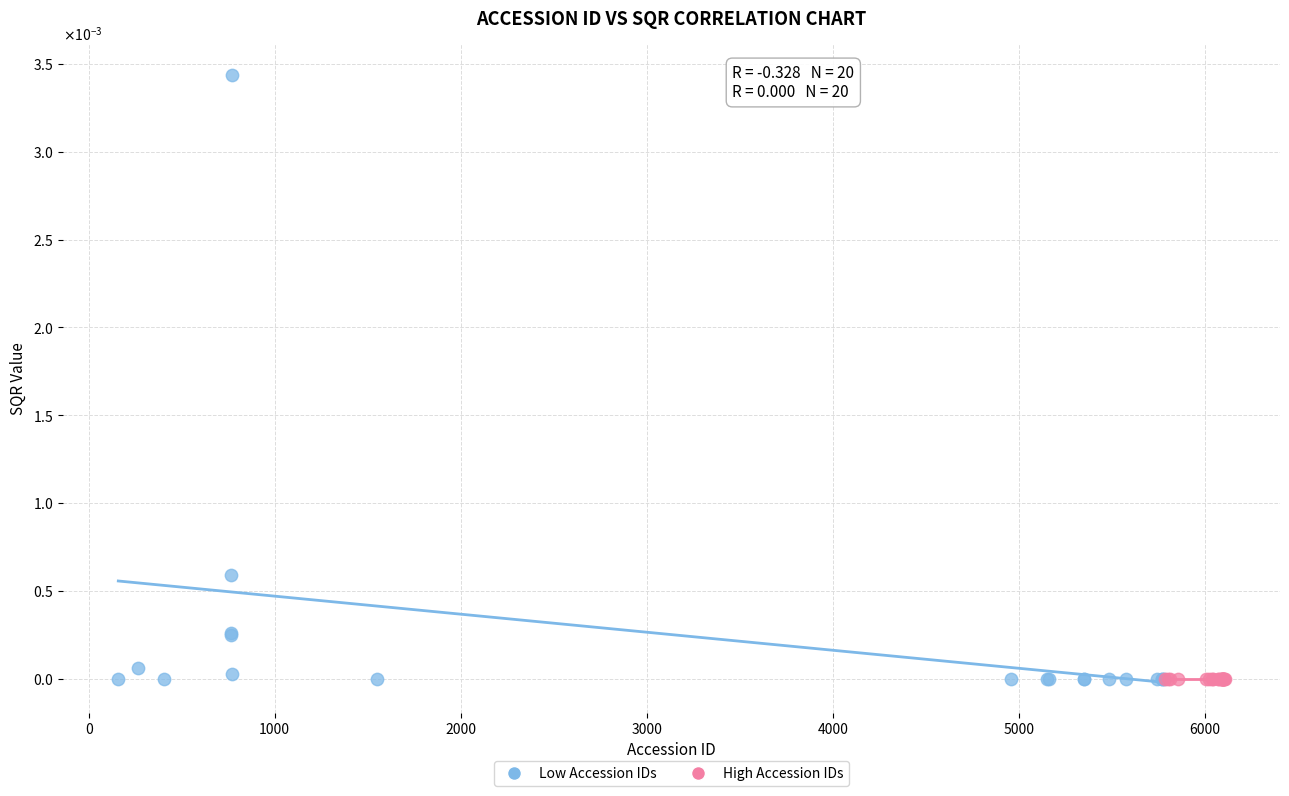

What are all the series names shown in the legend?

Low Accession IDs, High Accession IDs